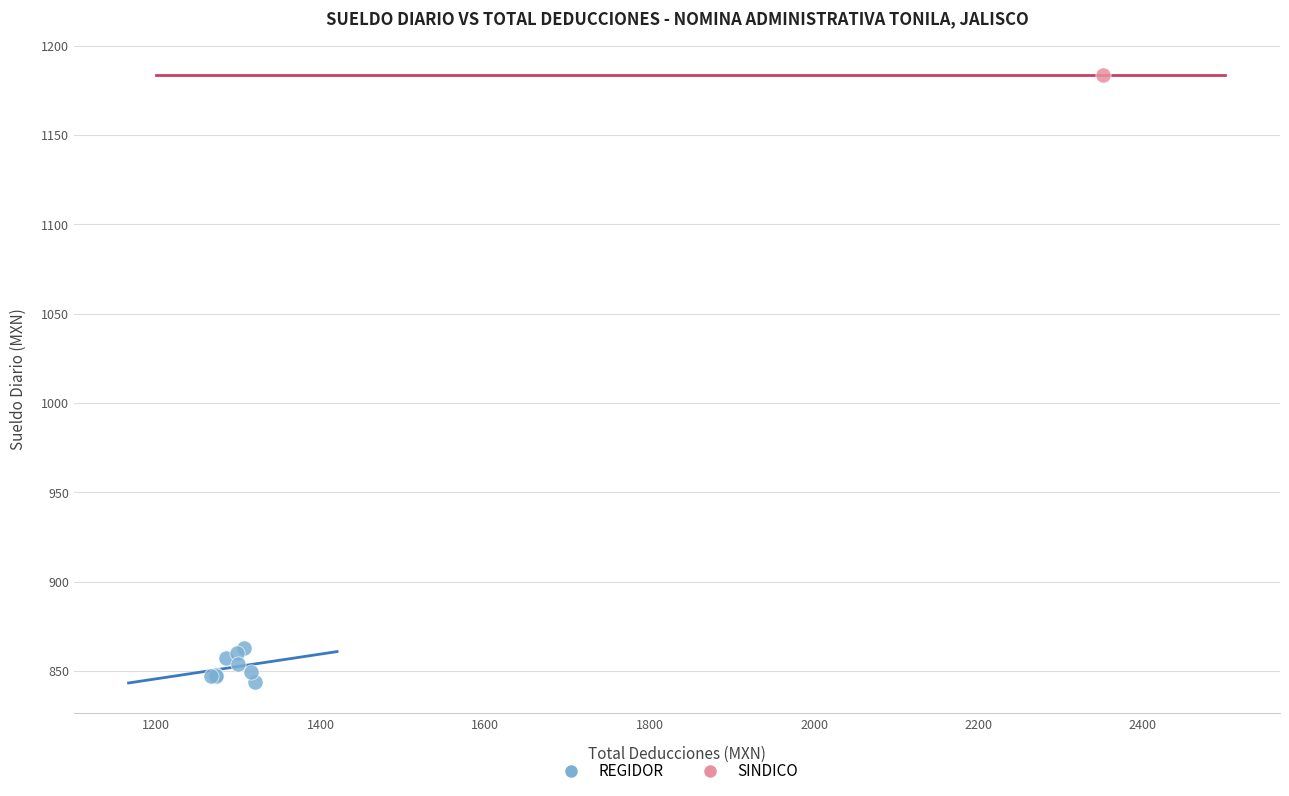

What are all the series names shown in the legend?

REGIDOR, SINDICO